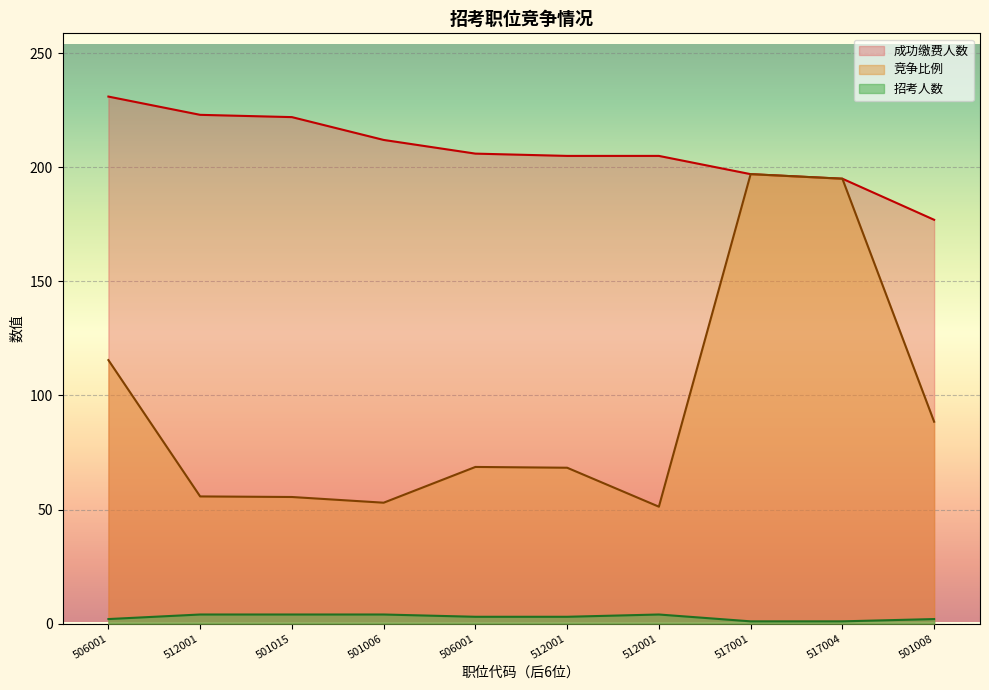

How many lines are shown in the chart?

3